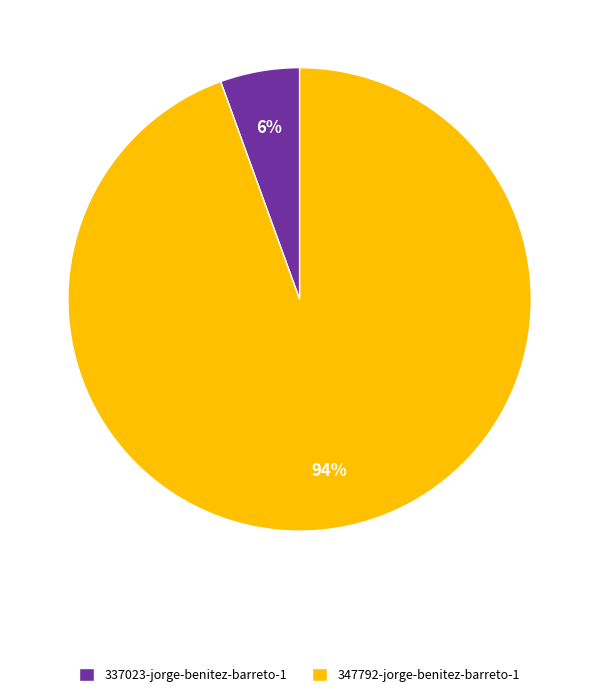

How many slices are in this pie chart?

2